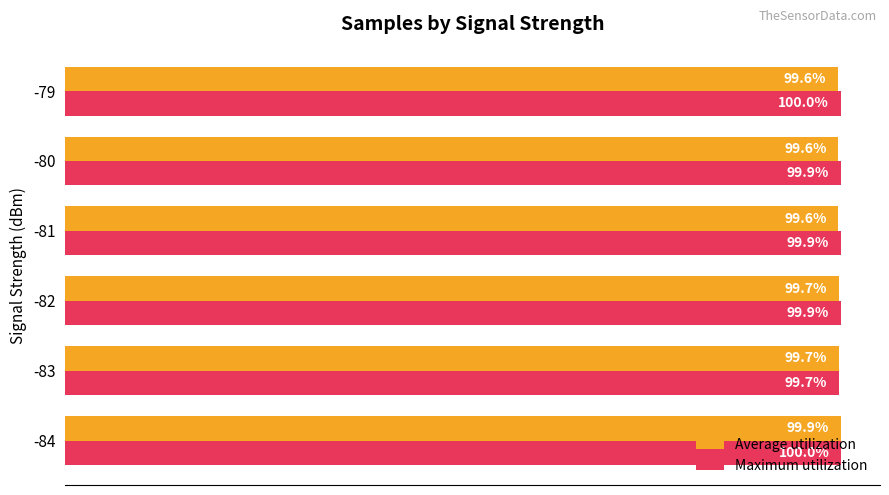

List the series in order of their overall mean, lowest first.

Average utilization, Maximum utilization